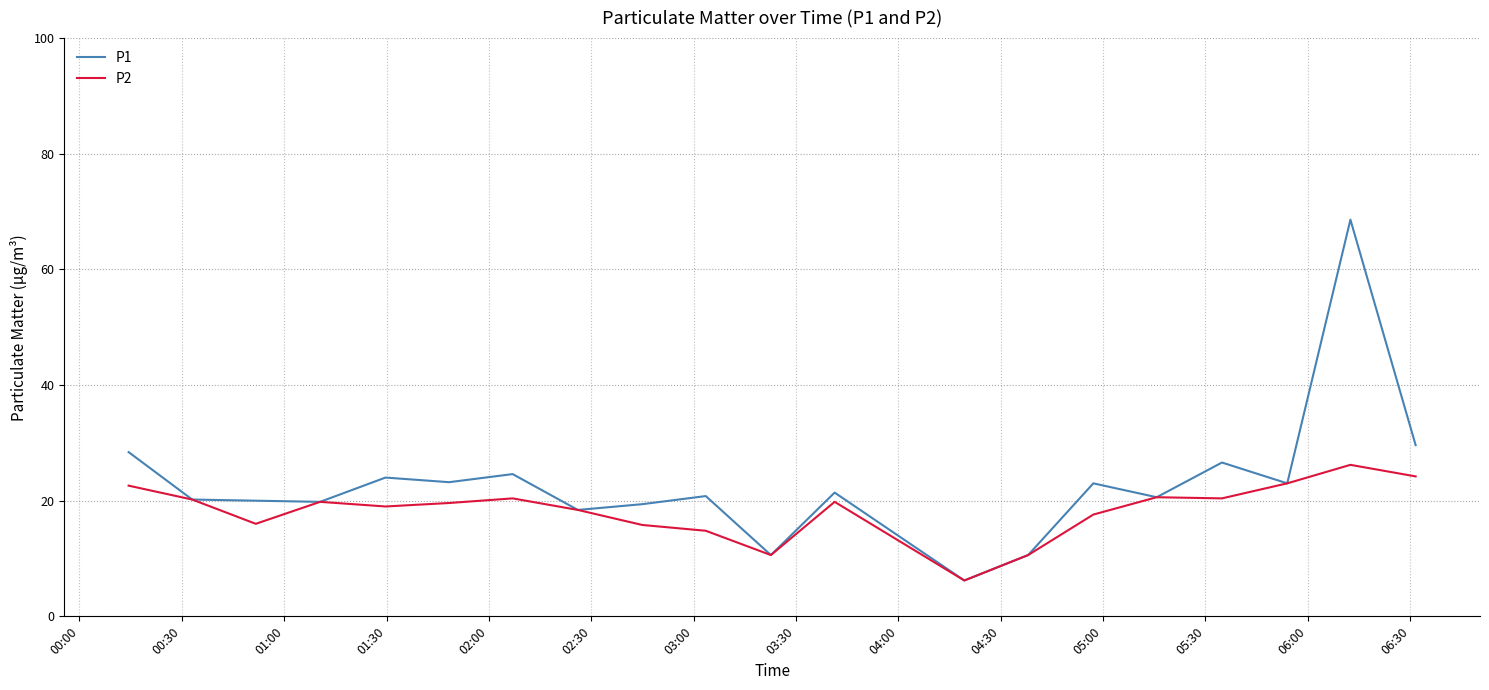

List the series in order of their overall mean, highest first.

P1, P2